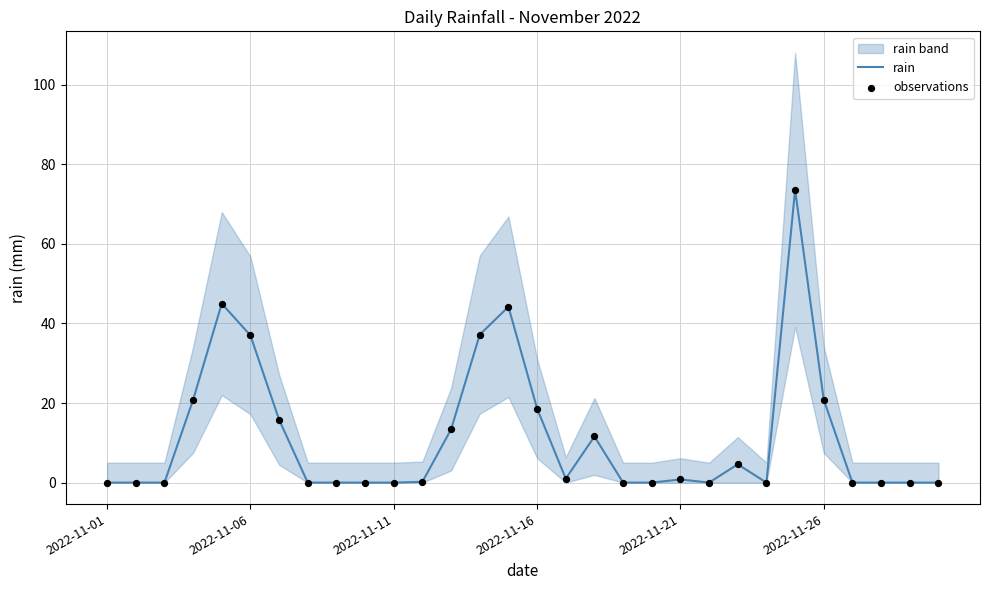

At which category is the sum across all series the highest?

24